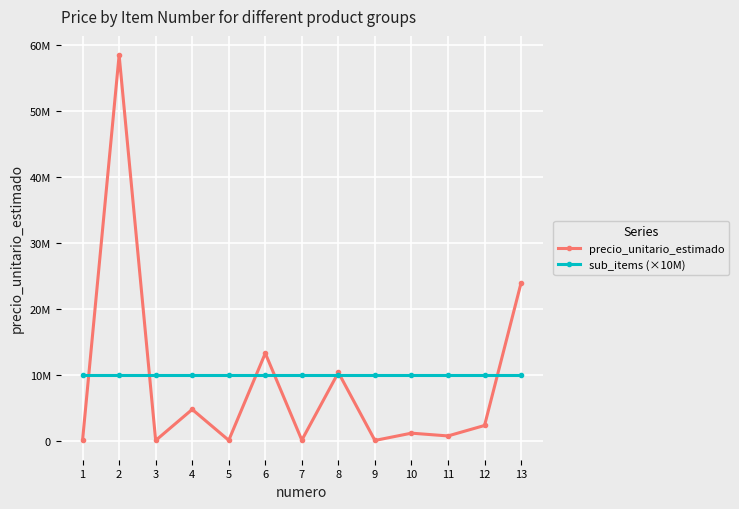

What are all the series names shown in the legend?

precio_unitario_estimado, sub_items (×10M)